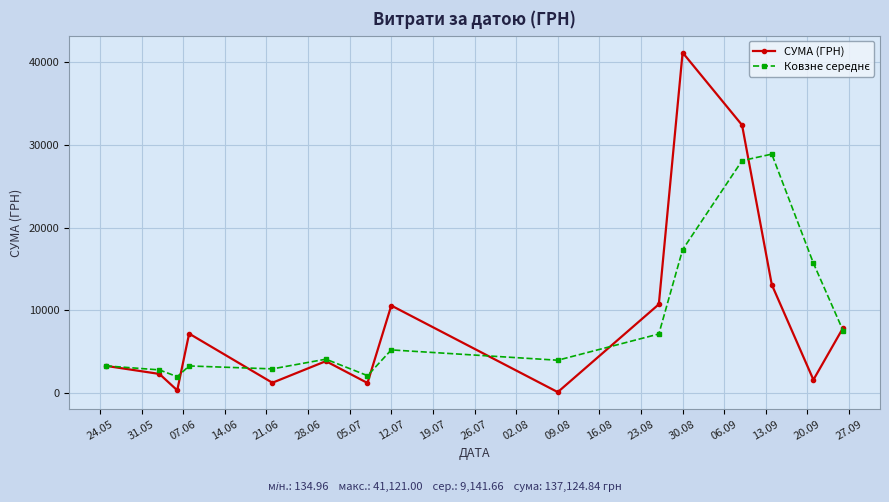

What is the value of the СУМА (ГРН) point at the 7th from the left?

1235.0